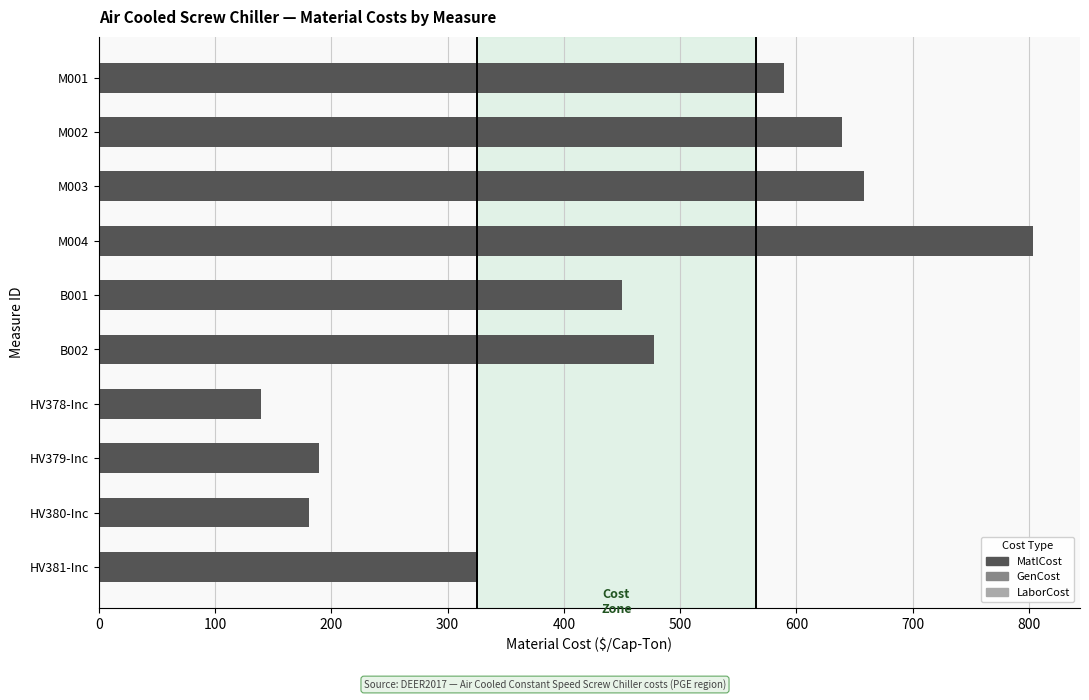

Are the bars horizontal?

Yes